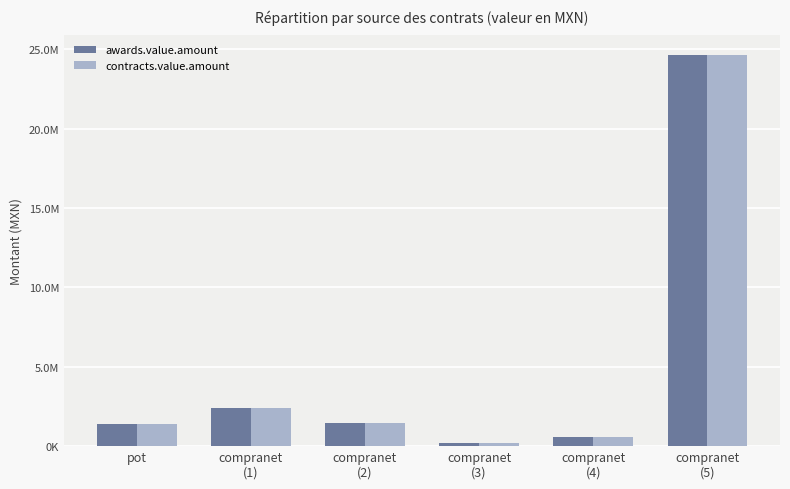

Does the chart contain stacked bars?

No